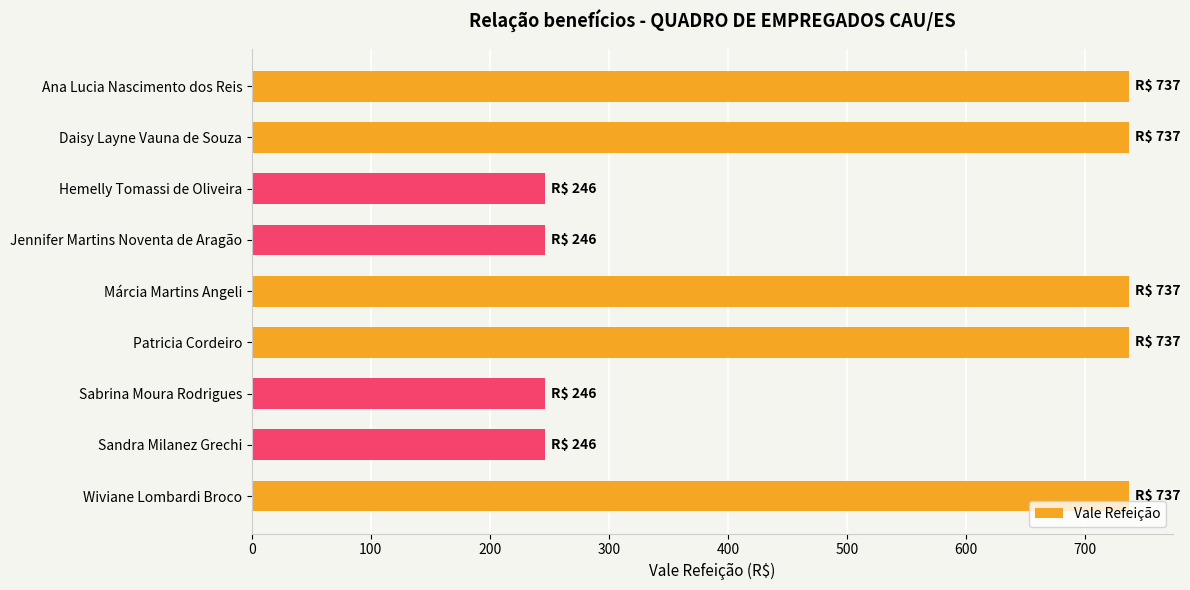

What is the sum of the values at Márcia Martins Angeli and Jennifer Martins Noventa de Aragão?

983